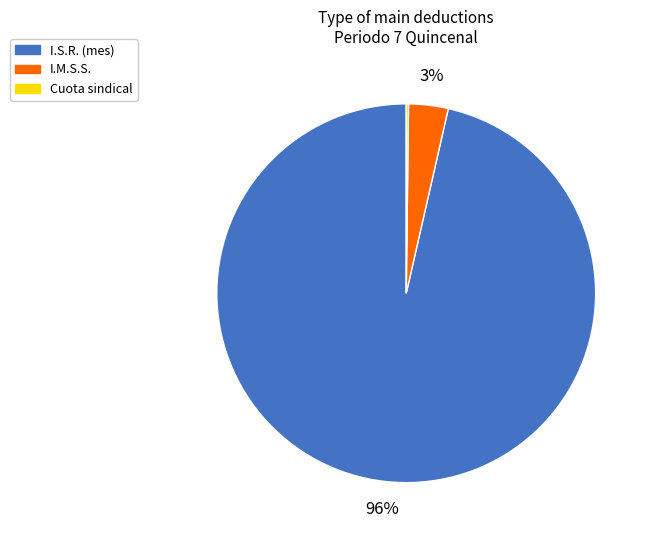

Is the sum of I.S.R. (mes) and I.M.S.S. greater than half?

Yes